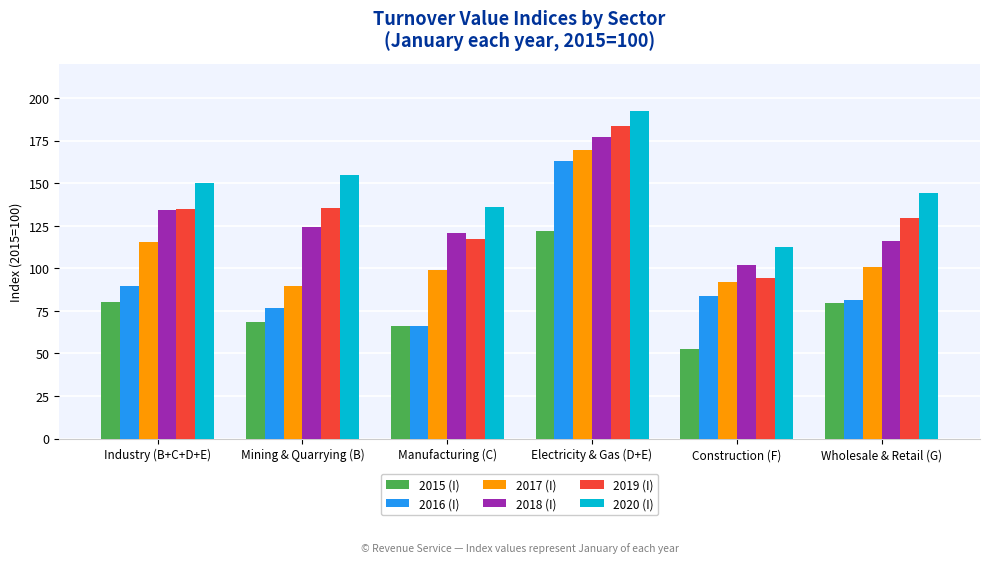

What value does the 2020 (I) series have at Manufacturing (C)?

136.2